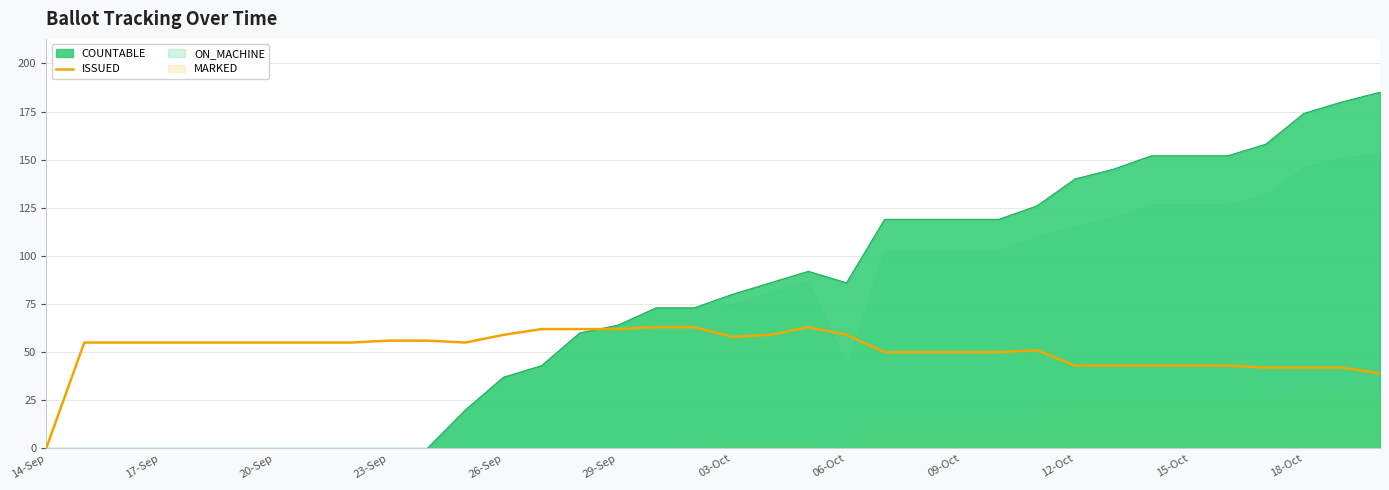

Is it true that COUNTABLE equals 202 at 09-Oct?

False